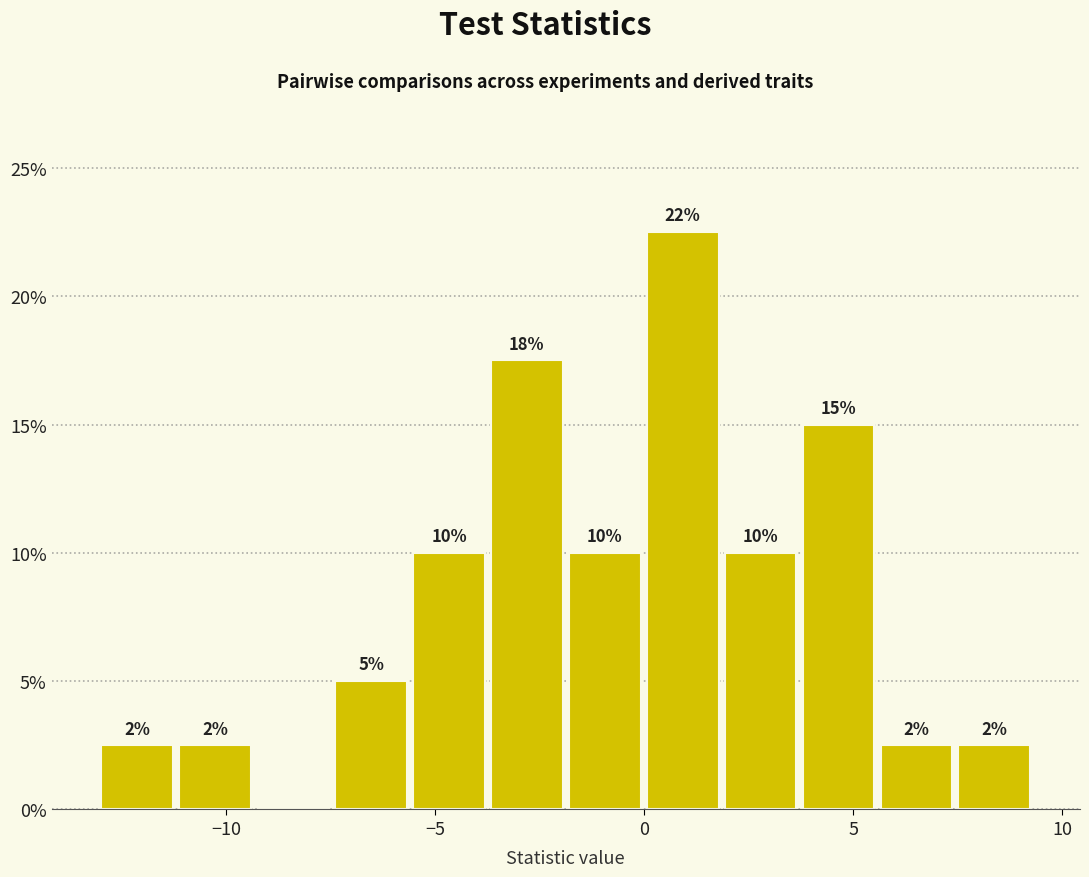

Read against the x-axis, roughly where is the centre of the tallest bar?

1.0